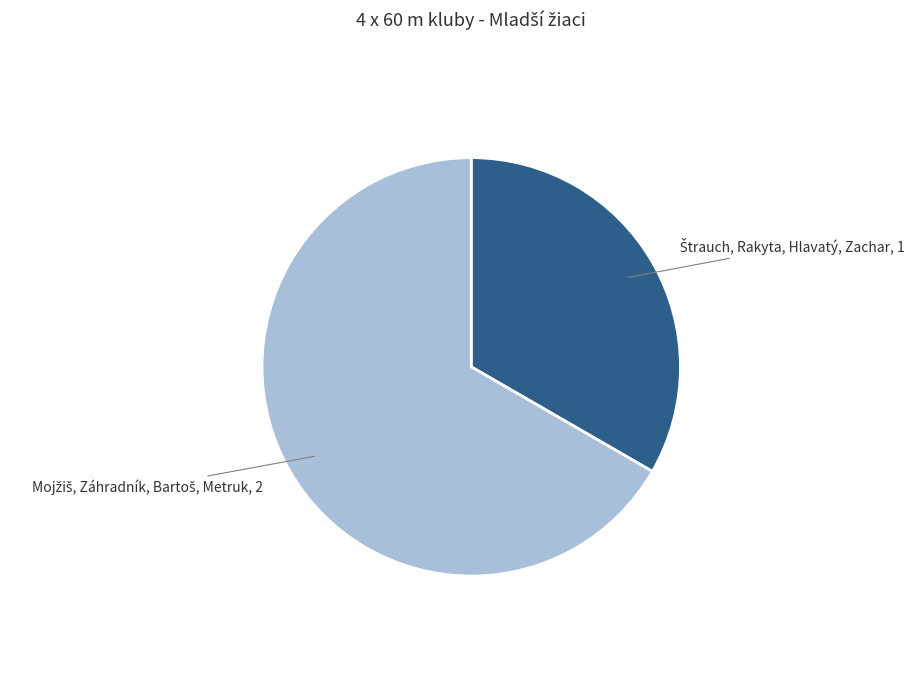

What is the largest slice in the pie chart?

Mojžiš, Záhradník, Bartoš, Metruk